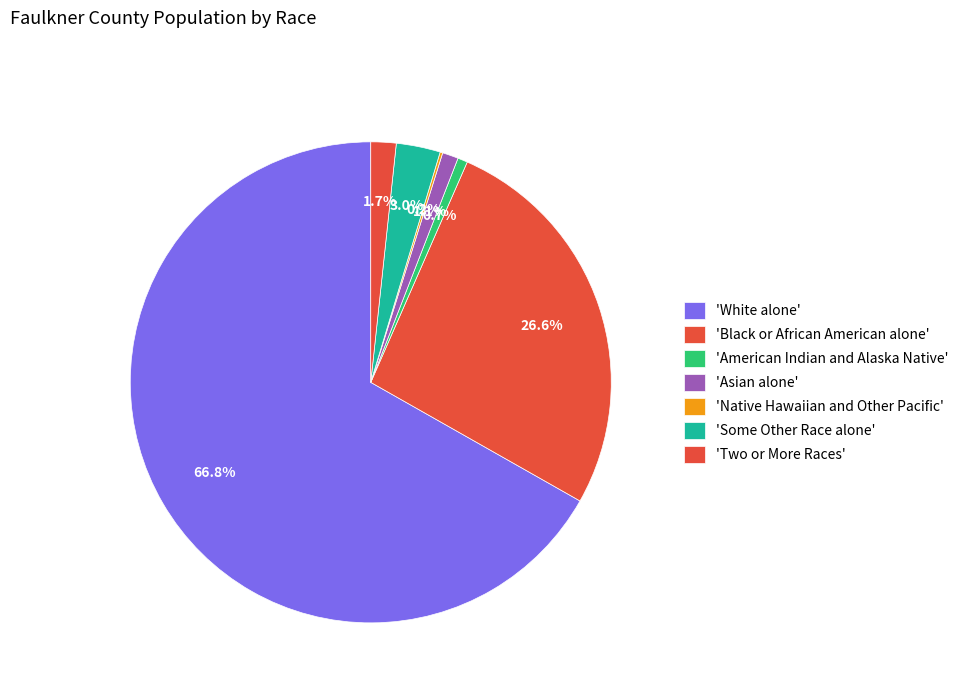

Is there any slice that represents more than half of the pie?

Yes